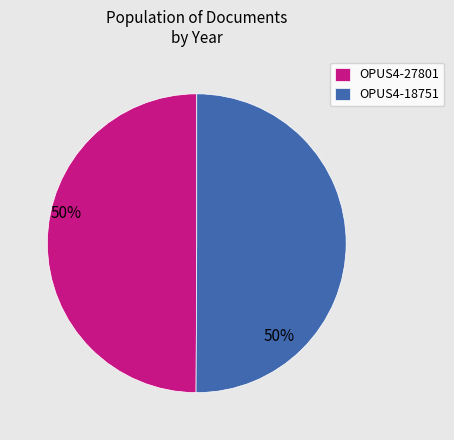

How many segments does this pie chart have?

2